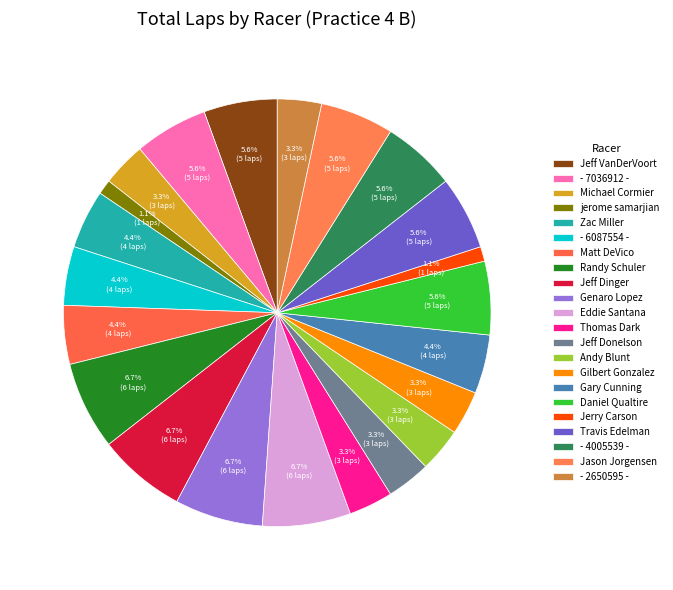

Count the number of slices in the pie.

22